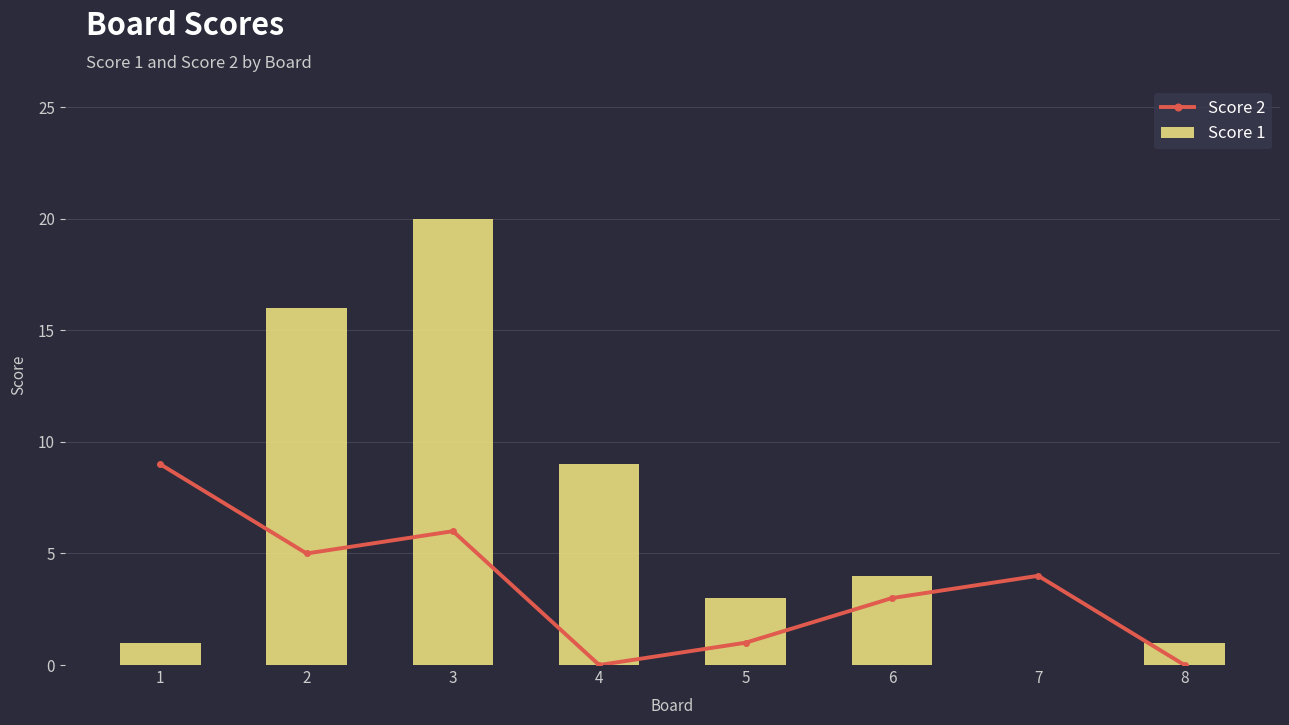

At which label is Score 1 closest to 10?

4